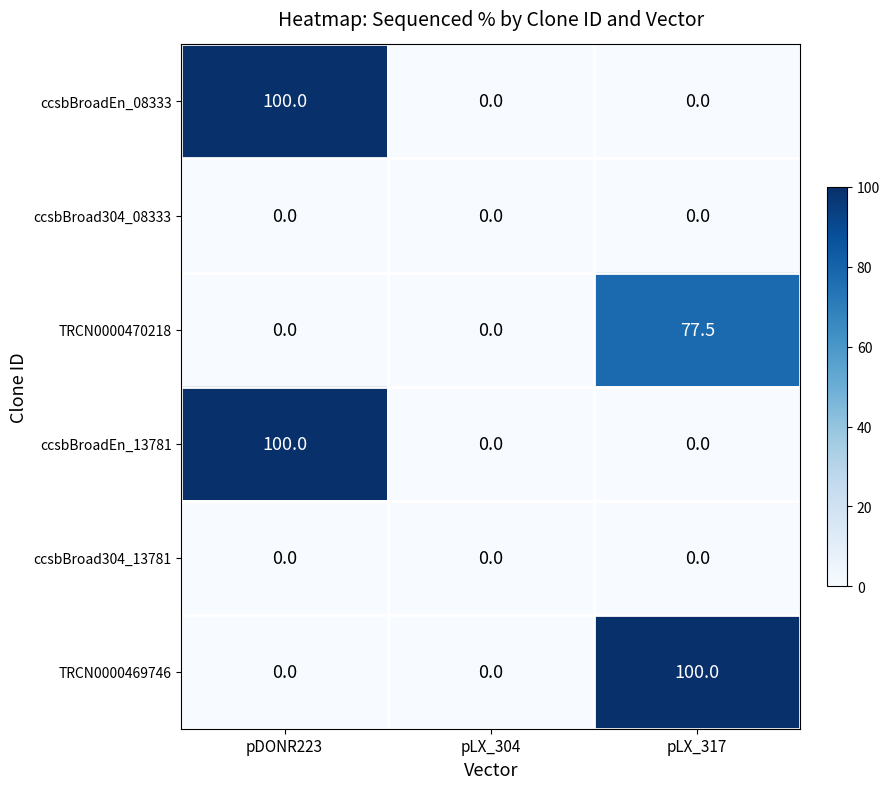

What is the greatest value displayed?

100.0